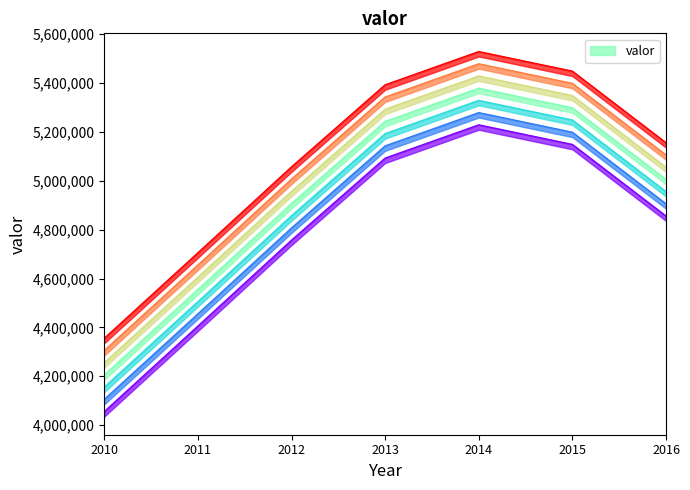

Reading right to left, extract all data points from this chart.

4855783	5148766	5228976	5092822	4756882	4405135	4055156